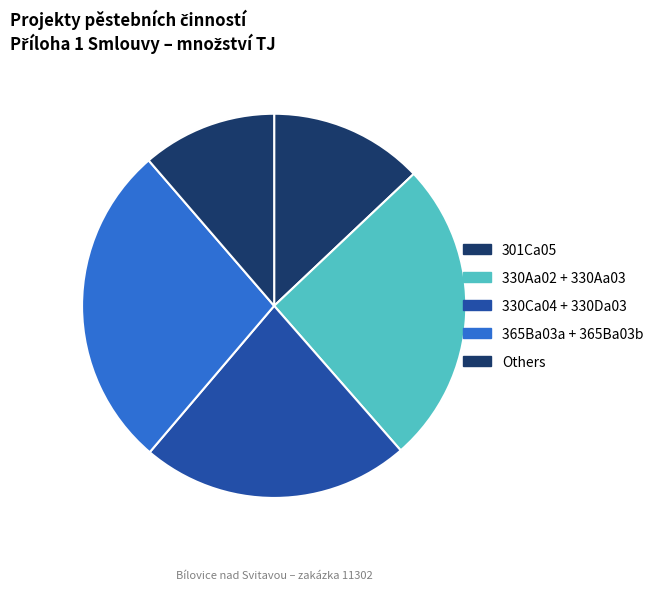

To the nearest percent, what is the difference between the largest and smallest slice percentages?

19%